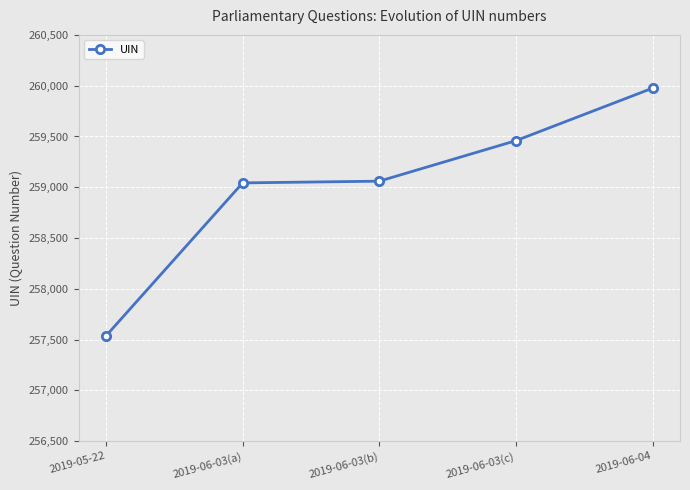

True or false: there are more than 1 points higher than both neighbors.

False